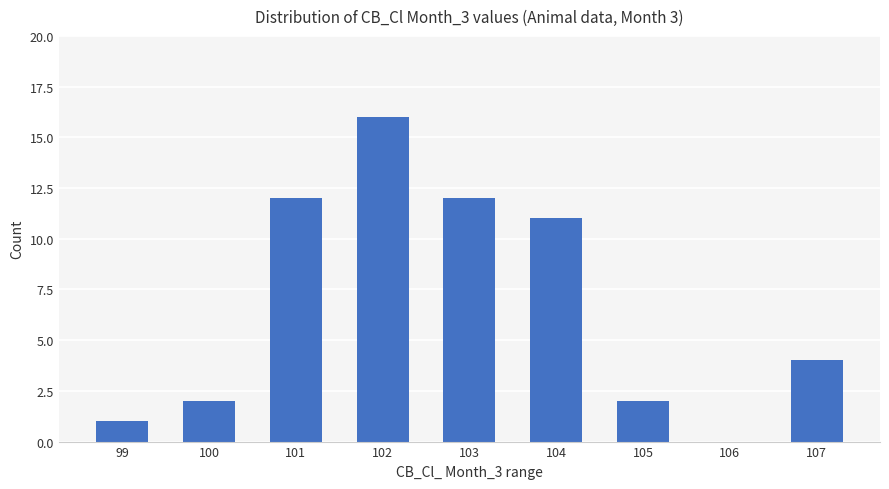

The chart shows a value of 12 at 101. True or false?

True